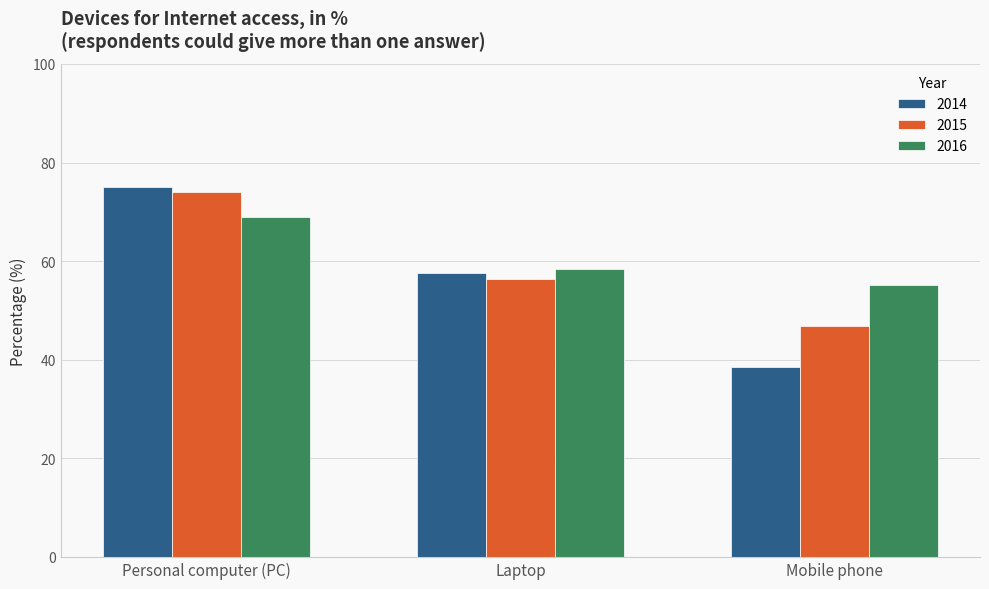

At which category is the sum across all series the highest?

Personal computer (PC)